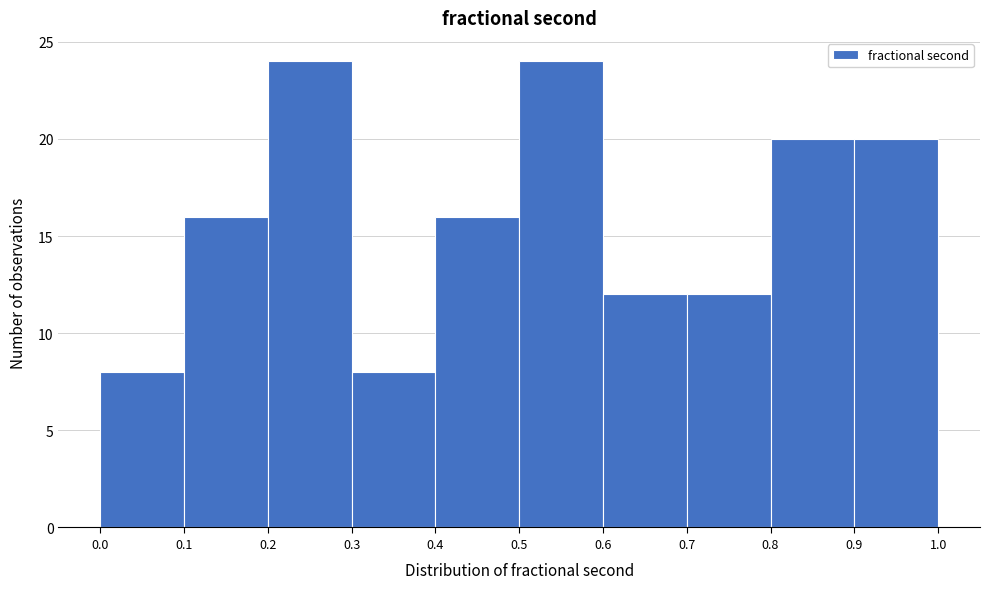

Reading left to right, list every bar in this chart as the range it spans on the x-axis followed by its height. The values are not printed on the chart, so give them approximately, as read against the axis.

0.0 to 0.1: 8
0.1 to 0.2: 16
0.2 to 0.3: 24
0.3 to 0.4: 8
0.4 to 0.5: 16
0.5 to 0.6: 24
0.6 to 0.7: 12
0.7 to 0.8: 12
0.8 to 0.9: 20
0.9 to 1.0: 20